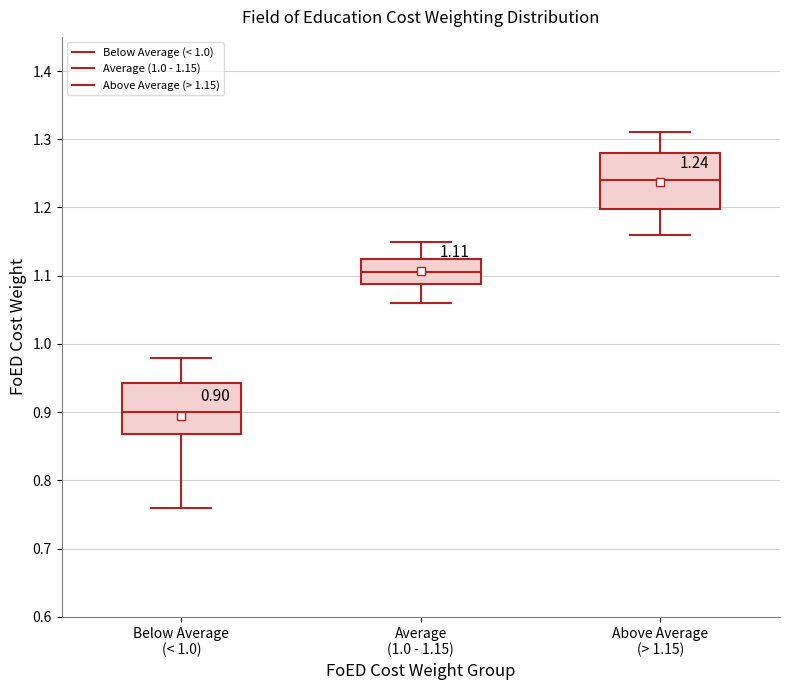

Which box's median line is the highest?

Above Average (> 1.15)